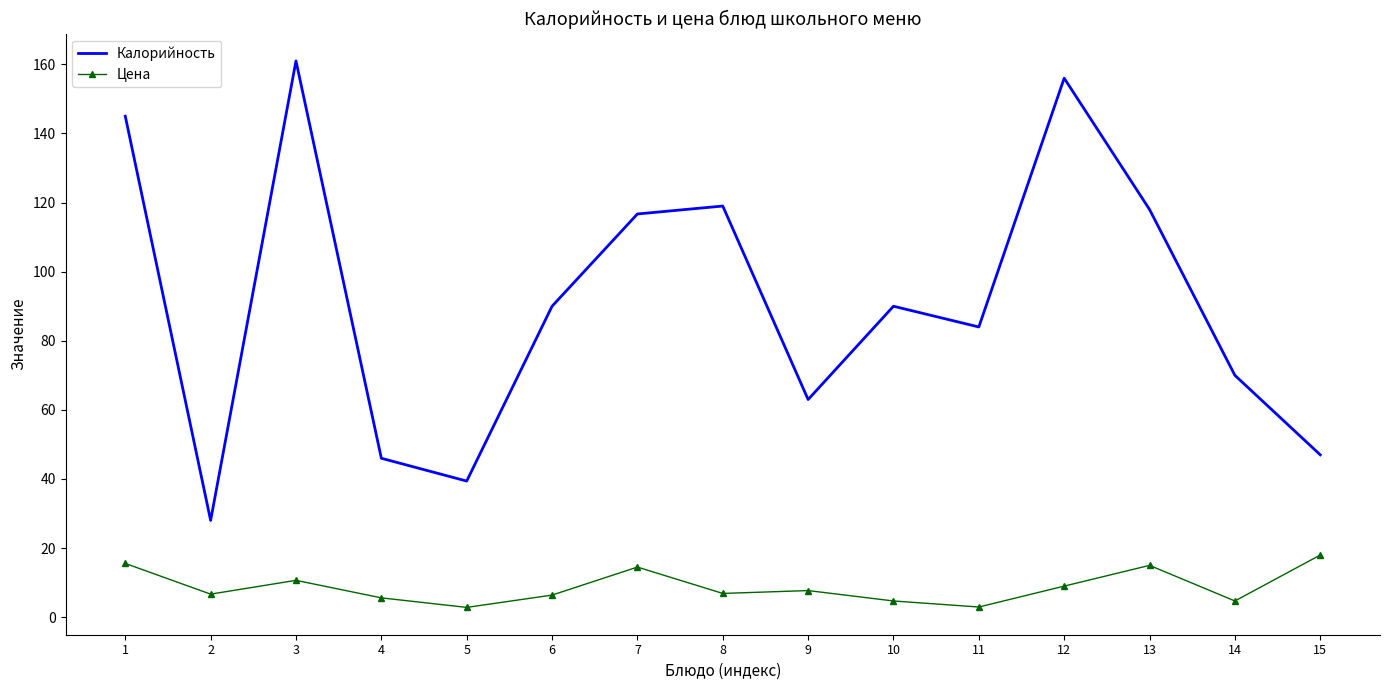

What is the highest value of the Калорийность series?

161.0